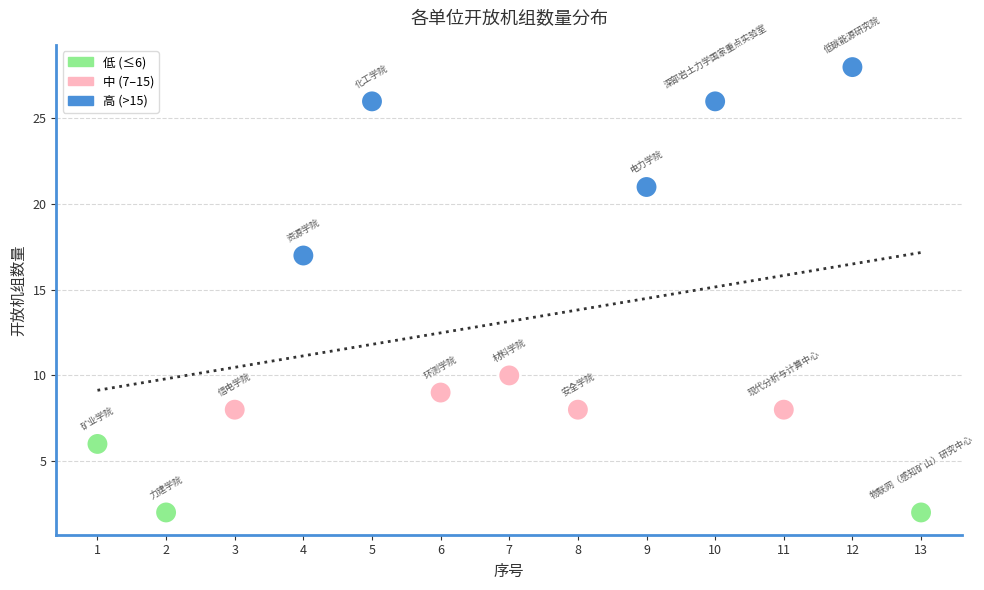

What is the range of Y values (max minus min)?

26